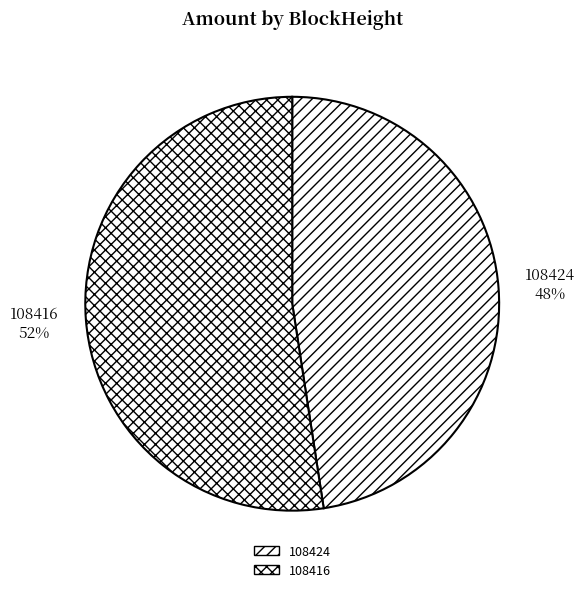

What is the largest slice in the pie chart?

108416